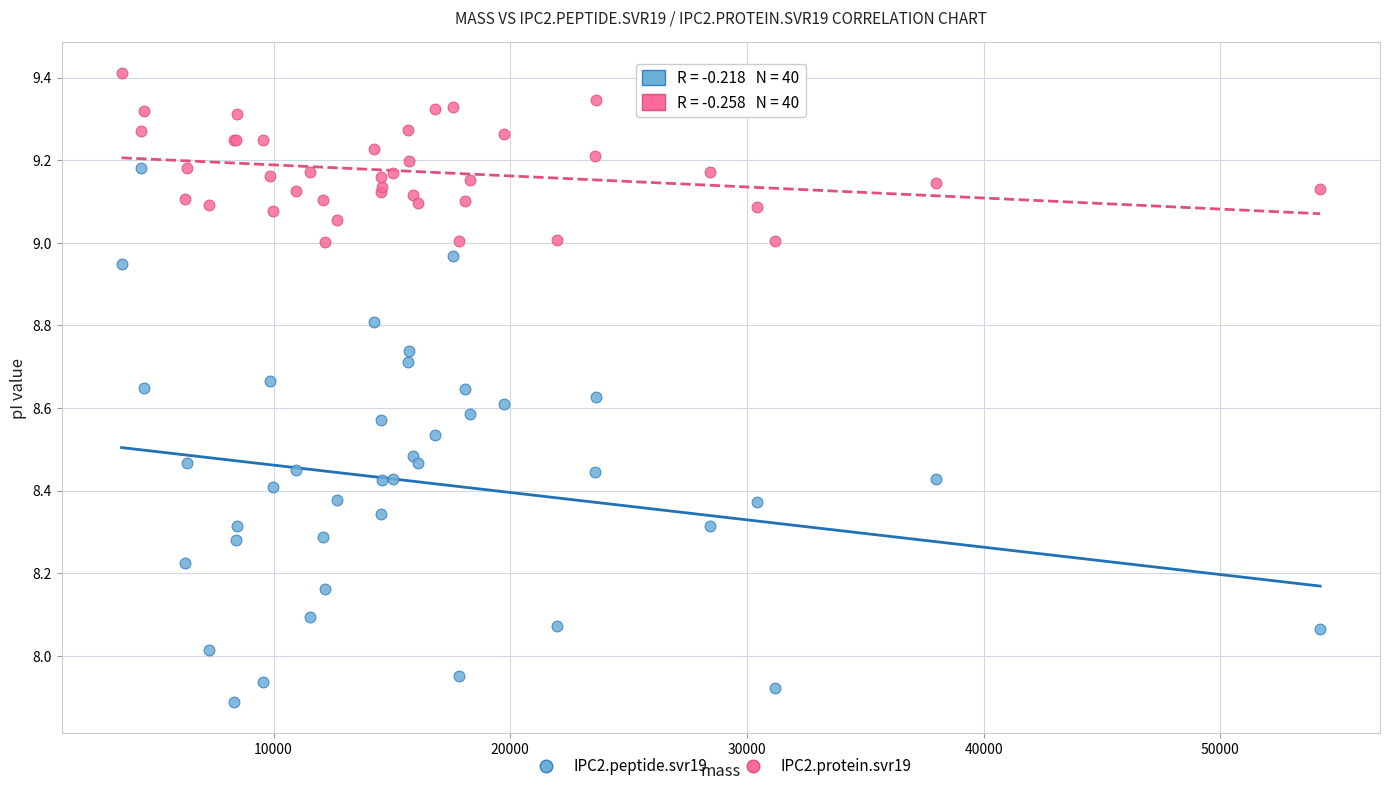

Which series has the widest spread of Y values?

IPC2.peptide.svr19